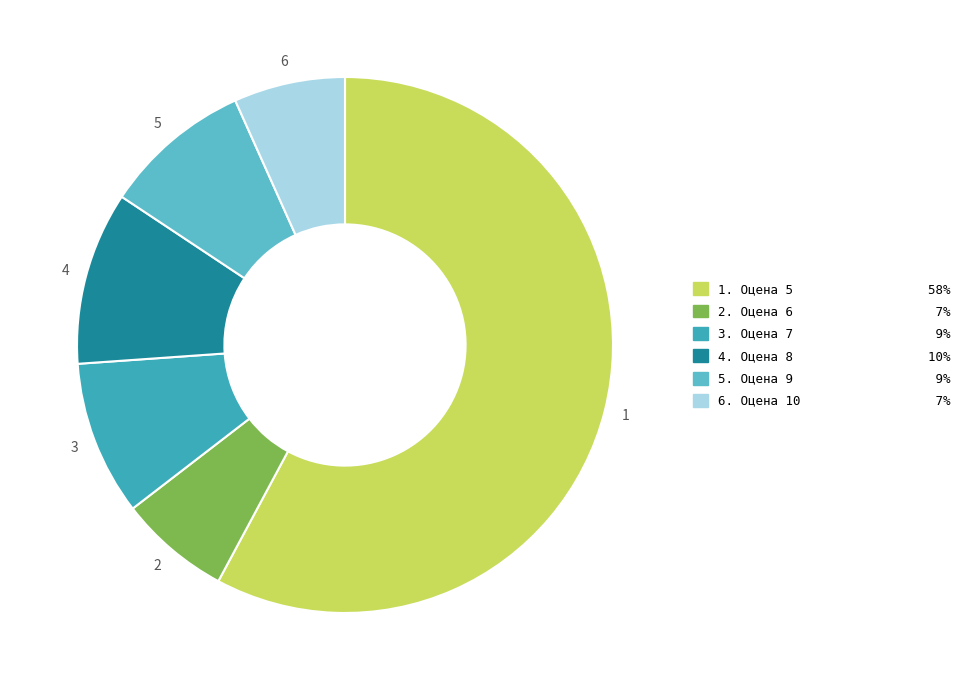

Does any single category account for the majority?

Yes